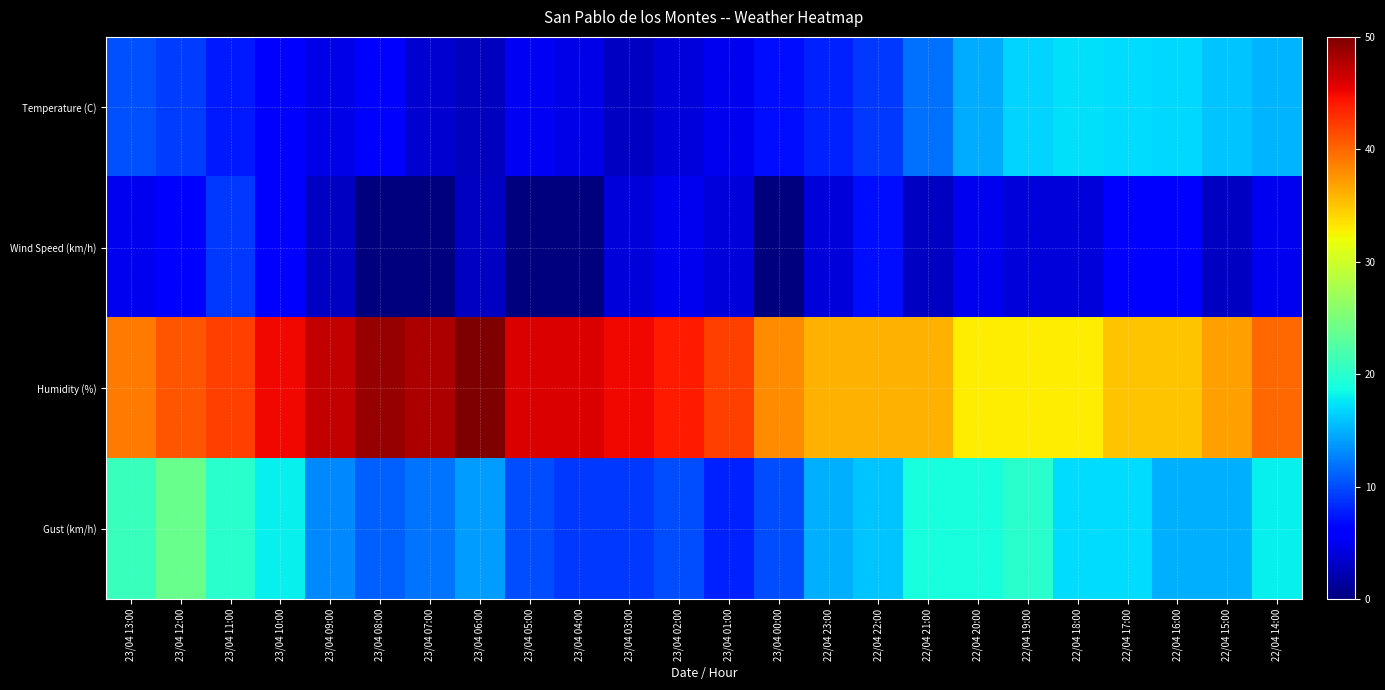

Which series has the largest range (max minus min)?

Humidity (%)